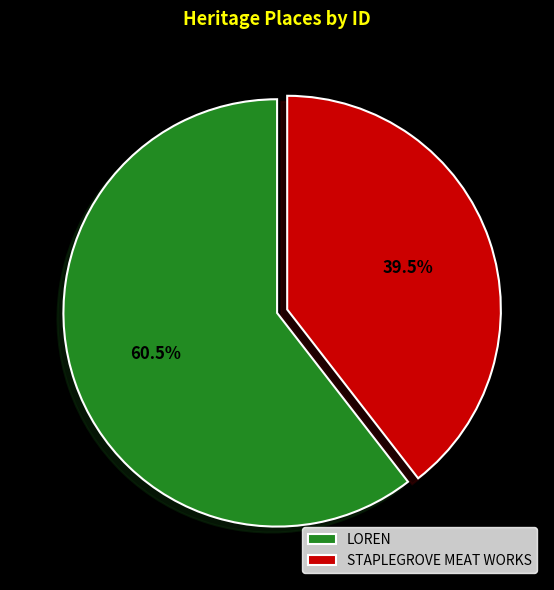

Count the number of slices in the pie.

2